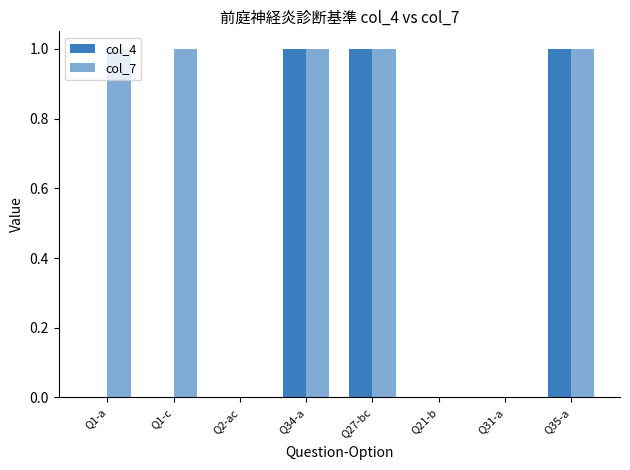

What position from the right is Q21-b?

3